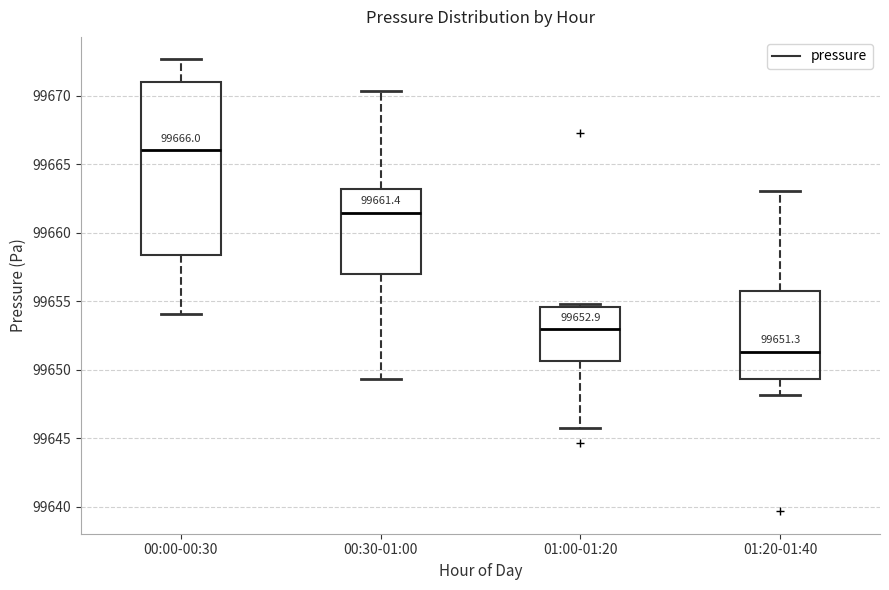

Which box has the highest median line?

00:00-00:30